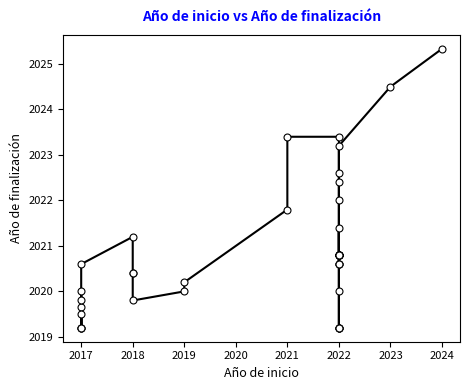

What is the approximate value at 2024?

2025.3